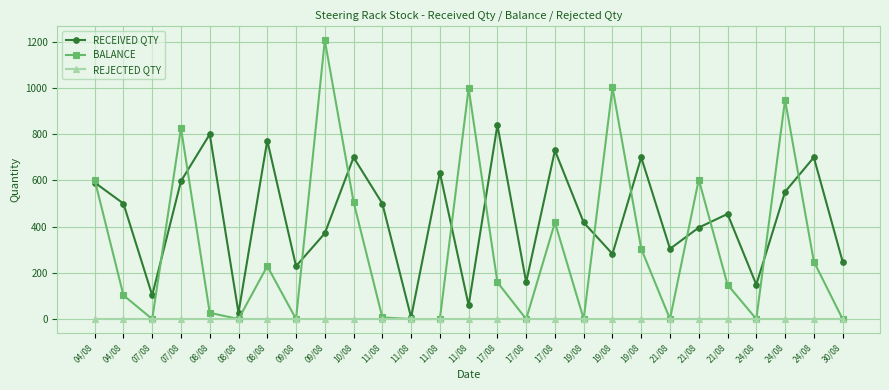

True or false: REJECTED QTY and RECEIVED QTY cross at least once.

False